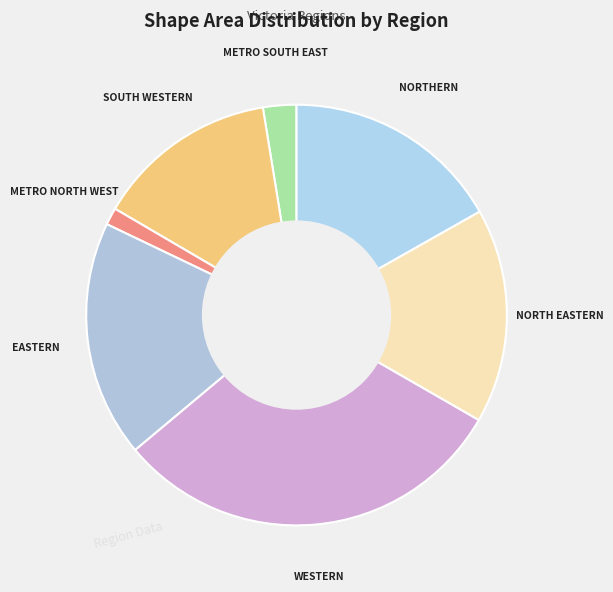

What is the largest slice in the pie chart?

WESTERN